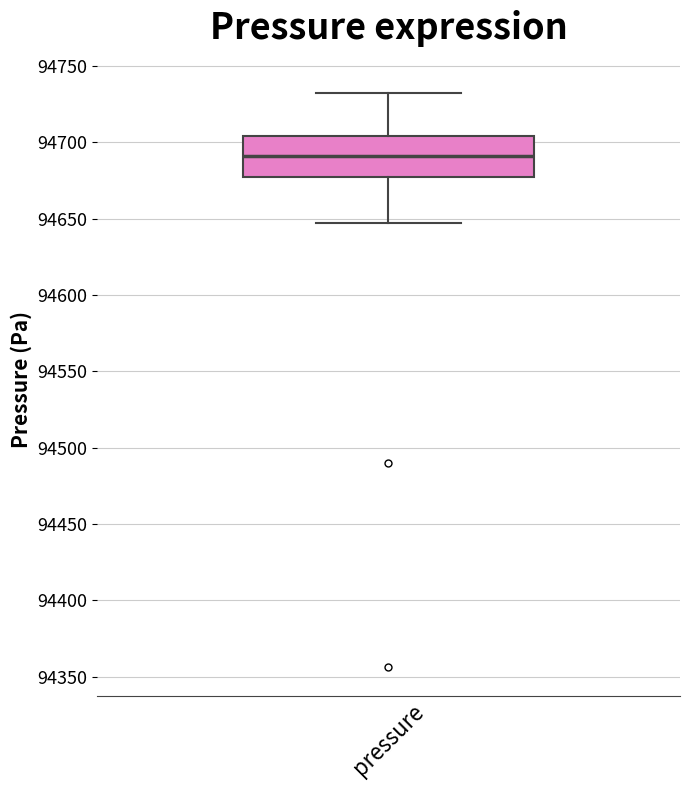

Where does the upper whisker of the box for pressure end on the y-axis? The values are not printed on the chart, so give them approximately, as read against the axis.

94730